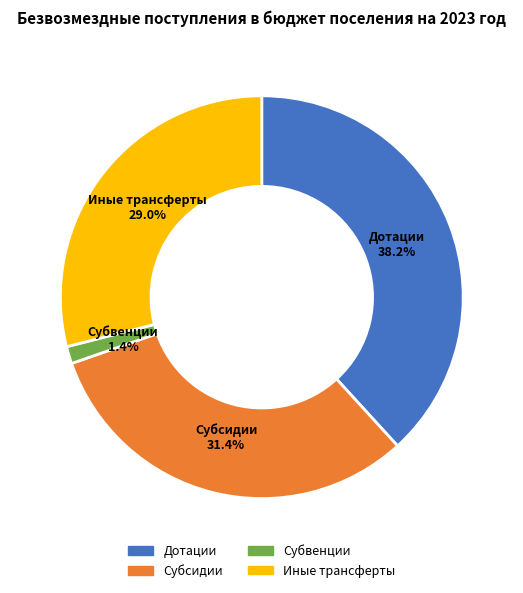

Is there any slice that represents more than half of the pie?

No